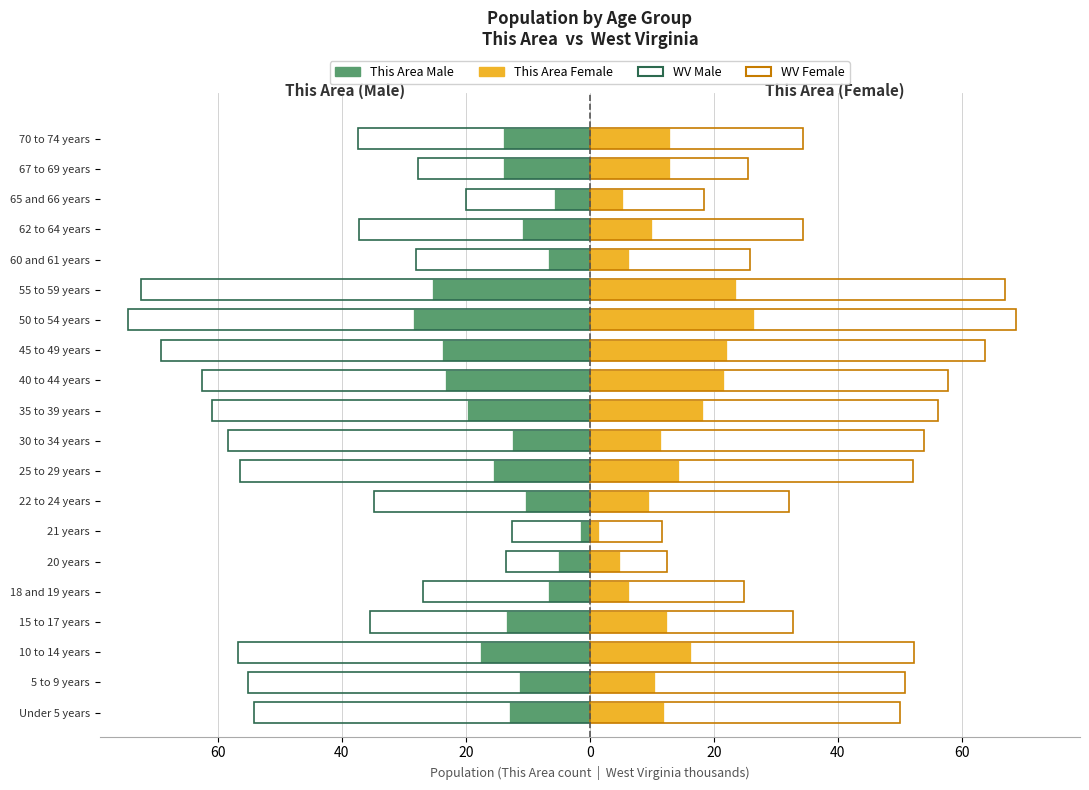

Reading left to right, what are all the values shown in this chart?

This Area (Male): -13.0	-11.4	-17.7	-13.5	-6.8	-5.2	-1.6	-10.4	-15.6	-12.5	-19.8	-23.4	-23.9	-28.6	-25.5	-6.8	-10.9	-5.7	-14.0	-14.0
This Area (Female): 12.0	10.6	16.3	12.5	6.2	4.8	1.4	9.6	14.4	11.5	18.2	21.6	22.1	26.4	23.5	6.2	10.1	5.3	13.0	13.0
West Virginia (Male): -54.1	-55.1	-56.7	-35.5	-26.9	-13.5	-12.6	-34.9	-56.4	-58.4	-60.9	-62.6	-69.1	-74.5	-72.5	-28.1	-37.2	-20.0	-27.7	-37.3
West Virginia (Female): 49.9	50.9	52.3	32.8	24.9	12.4	11.7	32.2	52.1	53.9	56.2	57.8	63.8	68.8	66.9	25.9	34.3	18.5	25.6	34.5